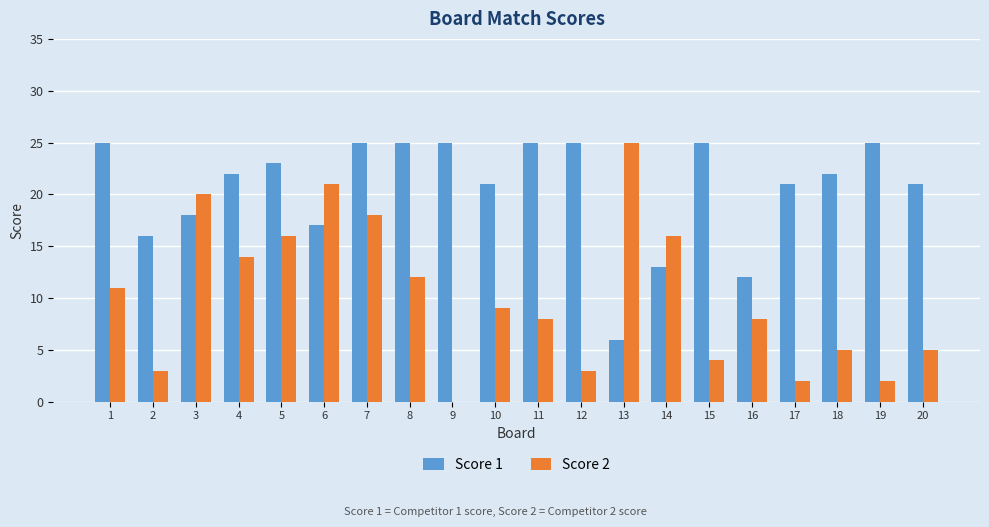

Count the number of data series in this chart.

2